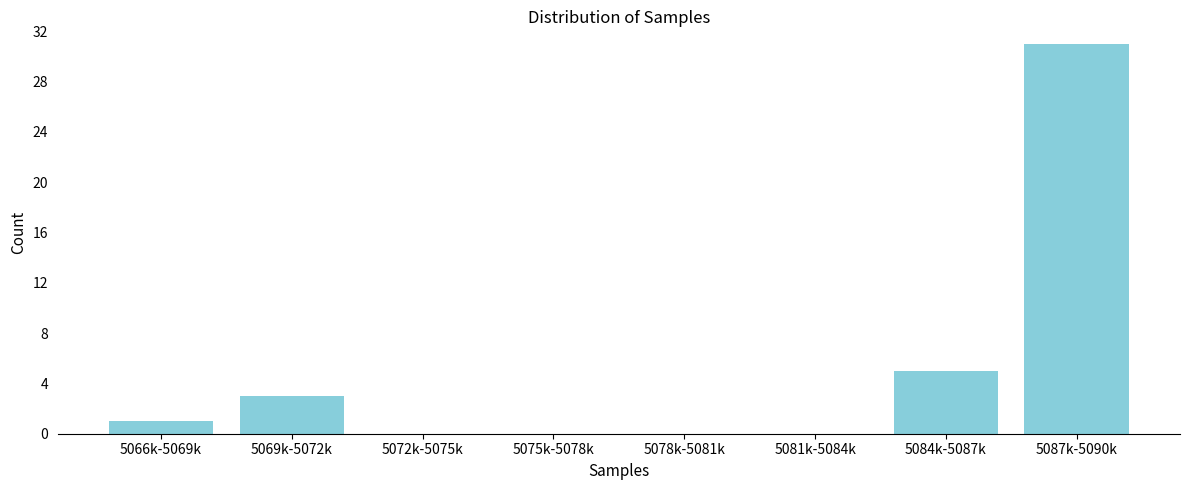

Reading right to left, transcribe all the data shown in this chart.

5087k-5090k=31	5084k-5087k=5	5081k-5084k=0	5078k-5081k=0	5075k-5078k=0	5072k-5075k=0	5069k-5072k=3	5066k-5069k=1